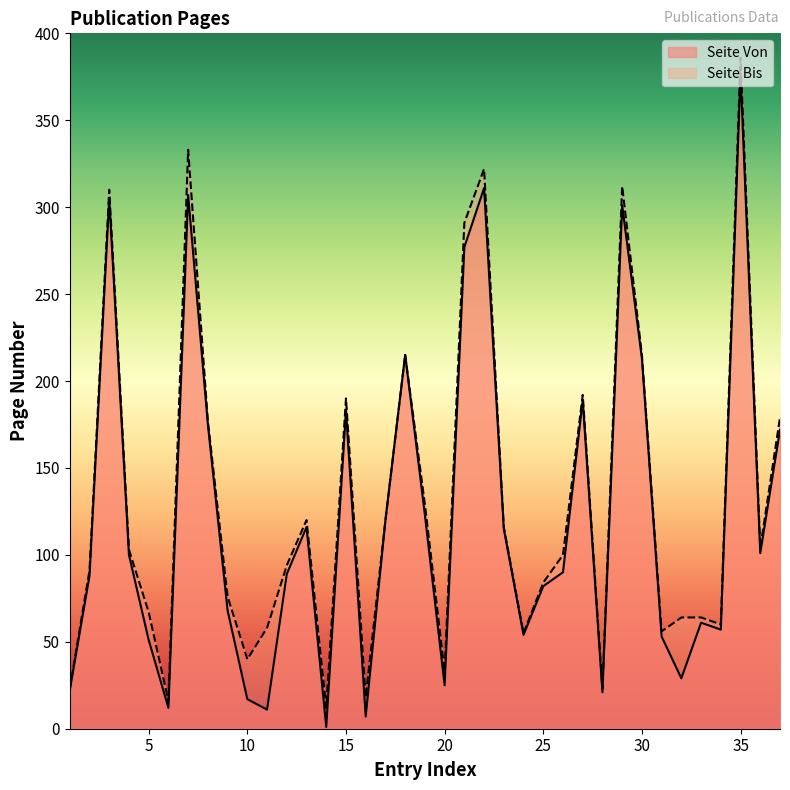

The Seite Bis series shows 451 at 22. True or false?

False